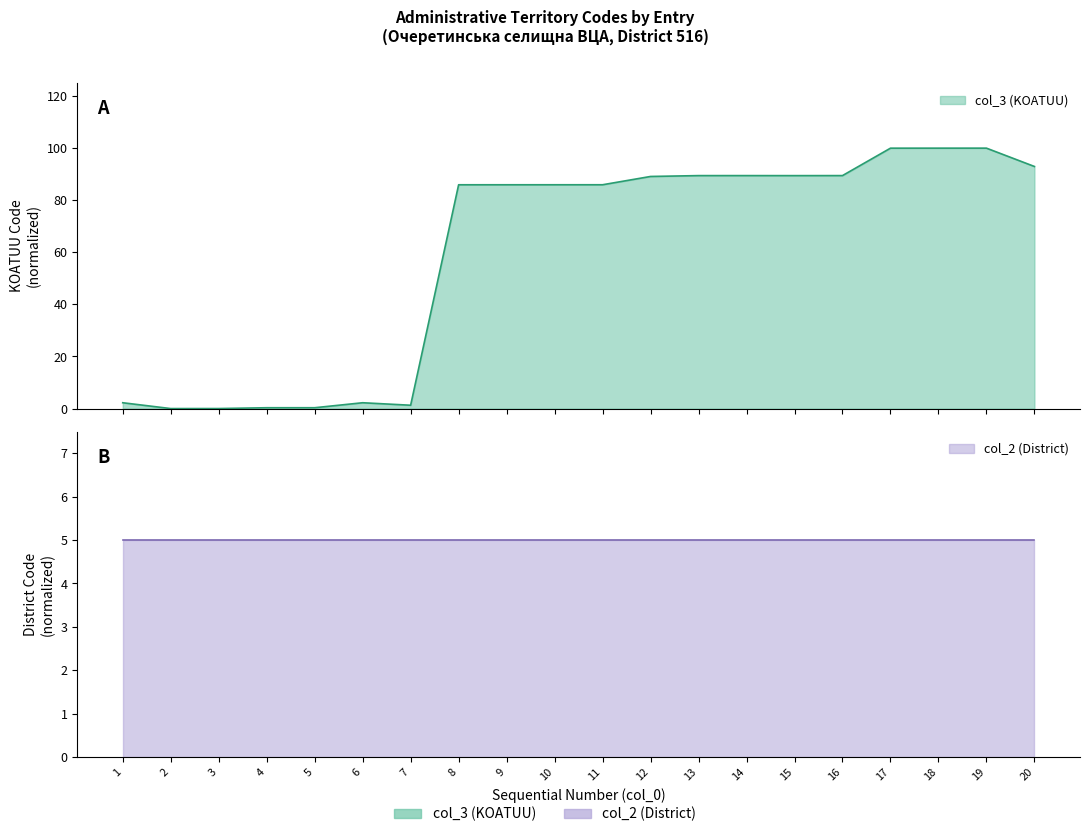

Reading left to right, extract all data points from this chart.

2.2	0.0	0.0	0.3	0.3	2.2	1.3	85.9	85.9	85.9	85.9	89.1	89.5	89.5	89.4	89.5	100.0	100.0	100.0	93.0